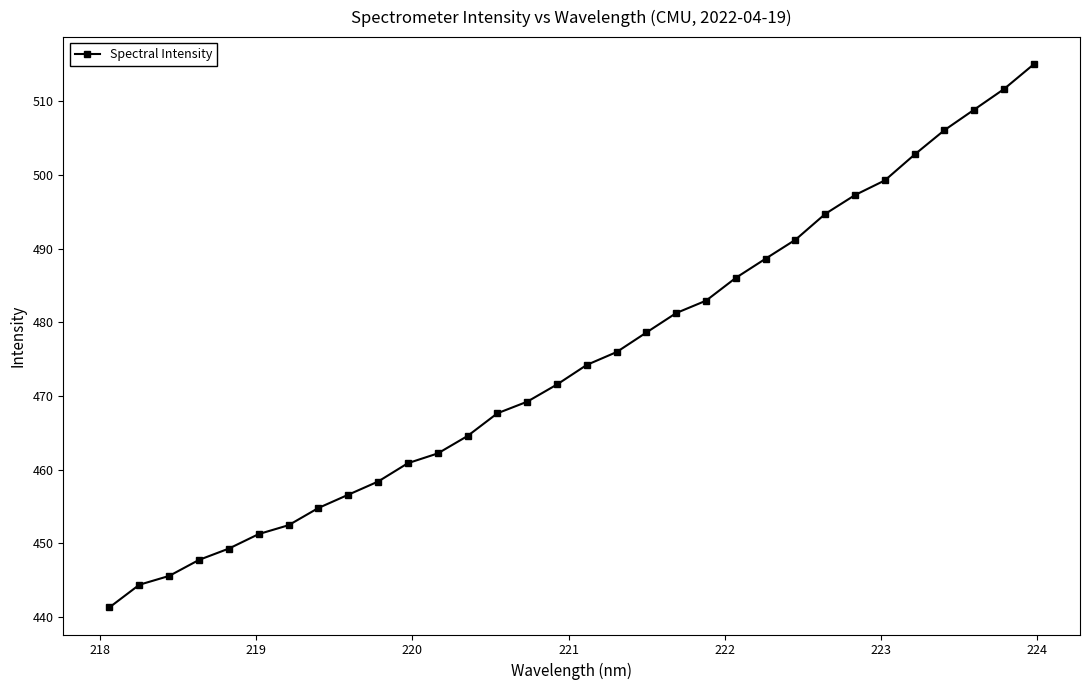

What is the value of the 5th point from the left?

449.3